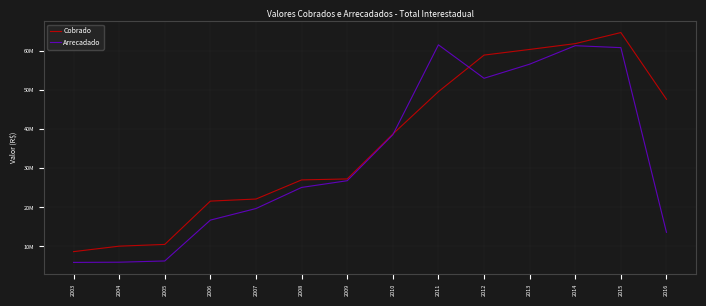

What is the difference between the Cobrado values at 2008 and 2012?

31985235.9